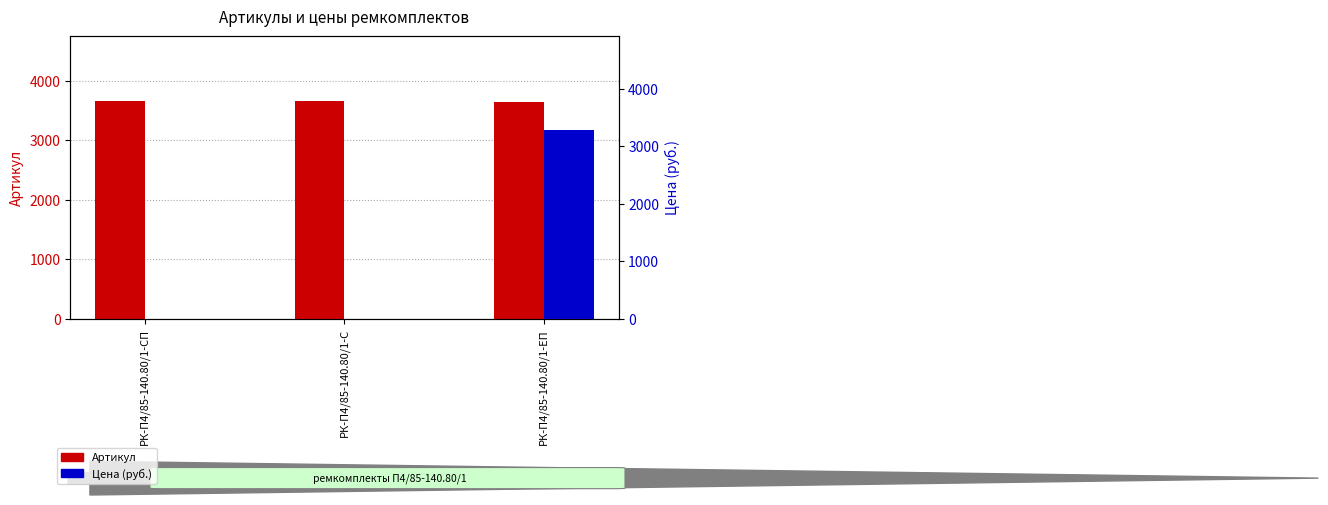

What position from the left is РК-П4/85-140.80/1-С?

2